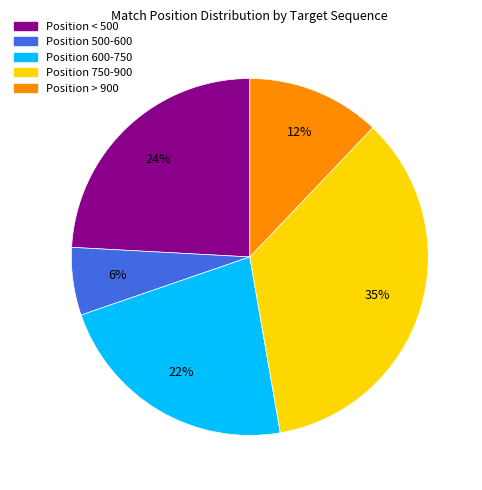

True or false: Position < 500 accounts for 12% of the total.

False